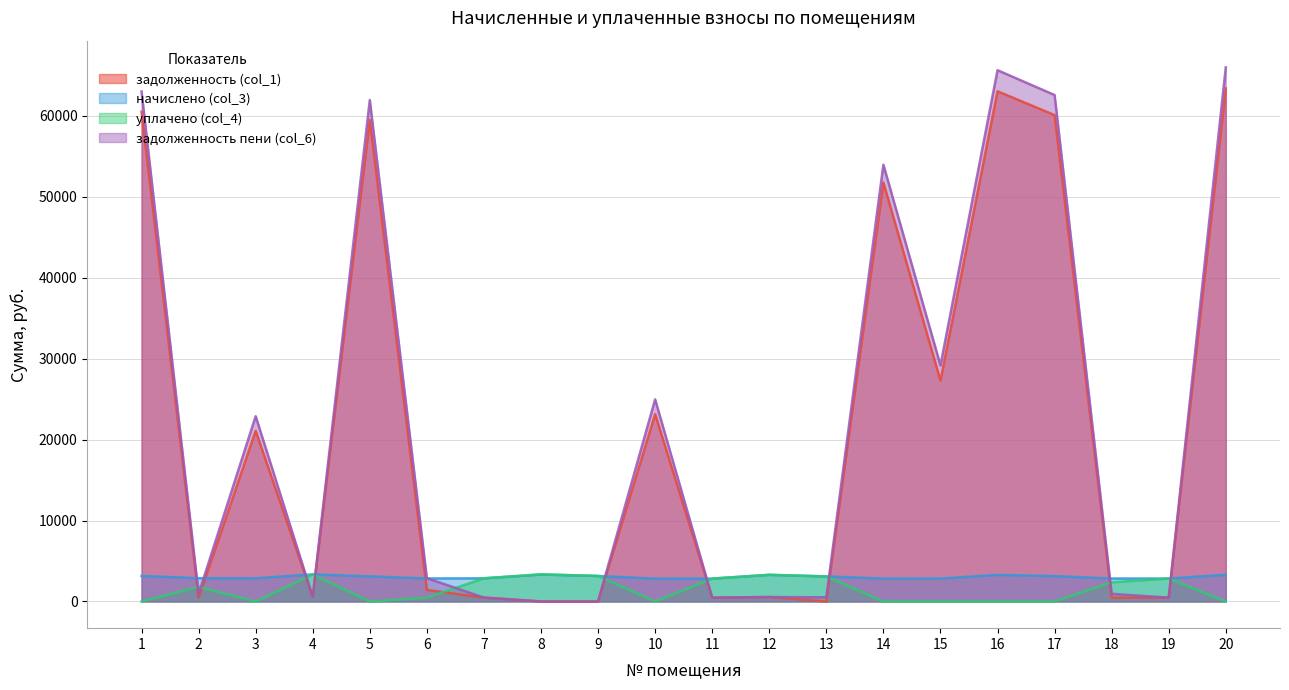

Rank the series at 11 from lowest to highest value.

задолженность (col_1), задолженность пени (col_6), начислено (col_3), уплачено (col_4)